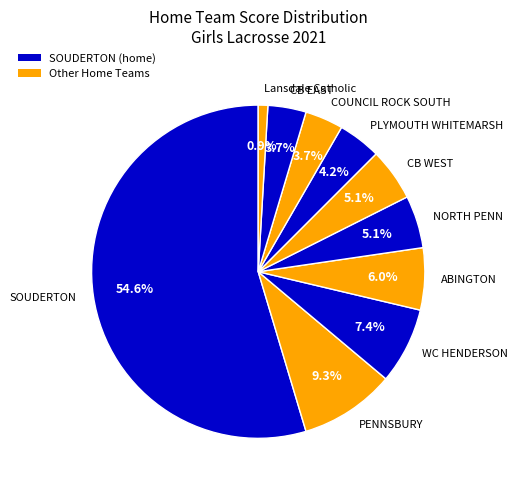

Which slice is the largest?

SOUDERTON